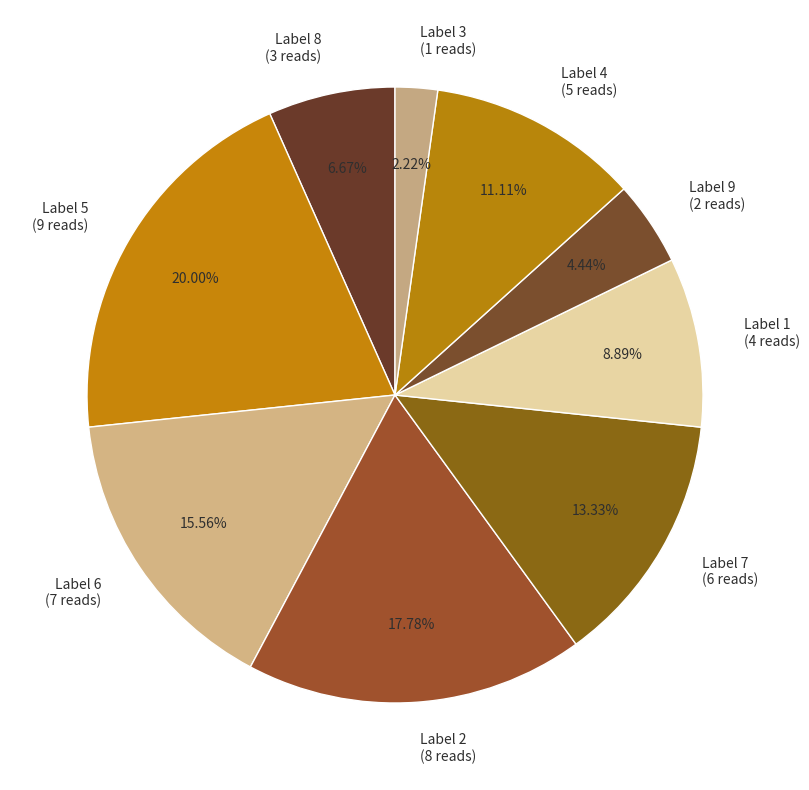

Does Label 4 (5 reads) account for over 50% of the chart?

No